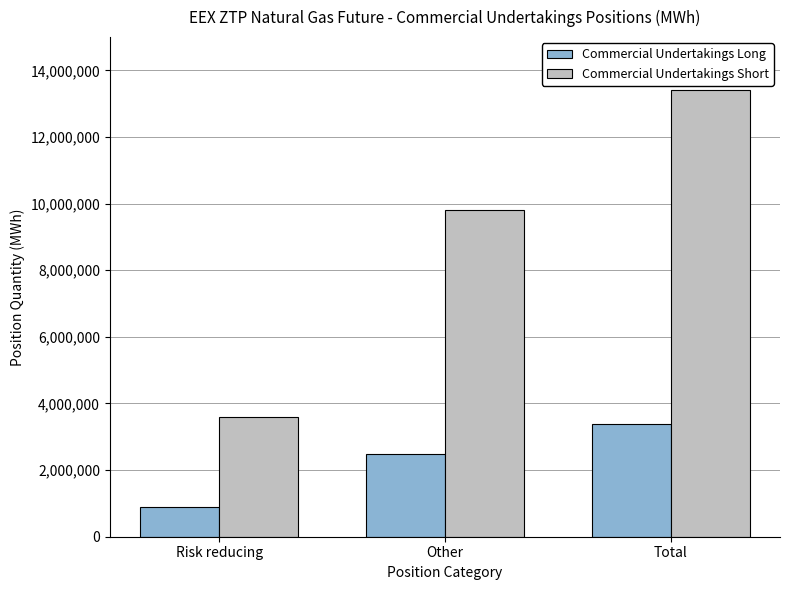

Reading left to right, transcribe all the data shown in this chart.

Commercial Undertakings Long: 898080	2471214	3369294
Commercial Undertakings Short: 3603006	9815768	13418774